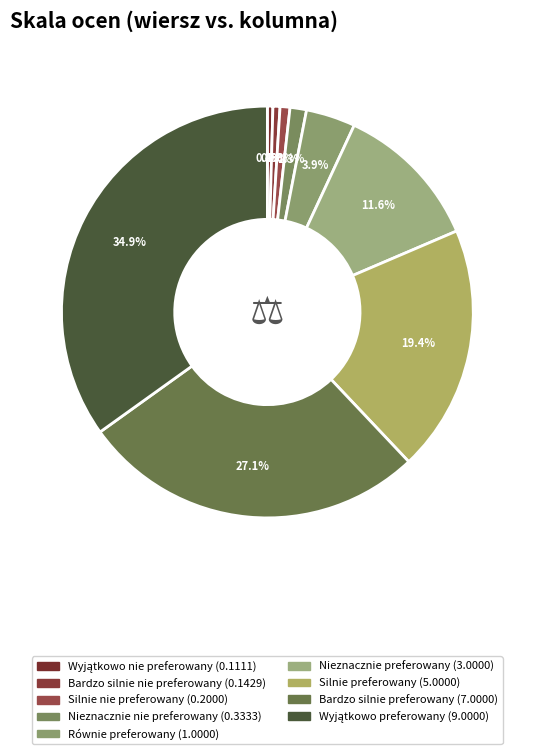

Count the number of slices in the pie.

9